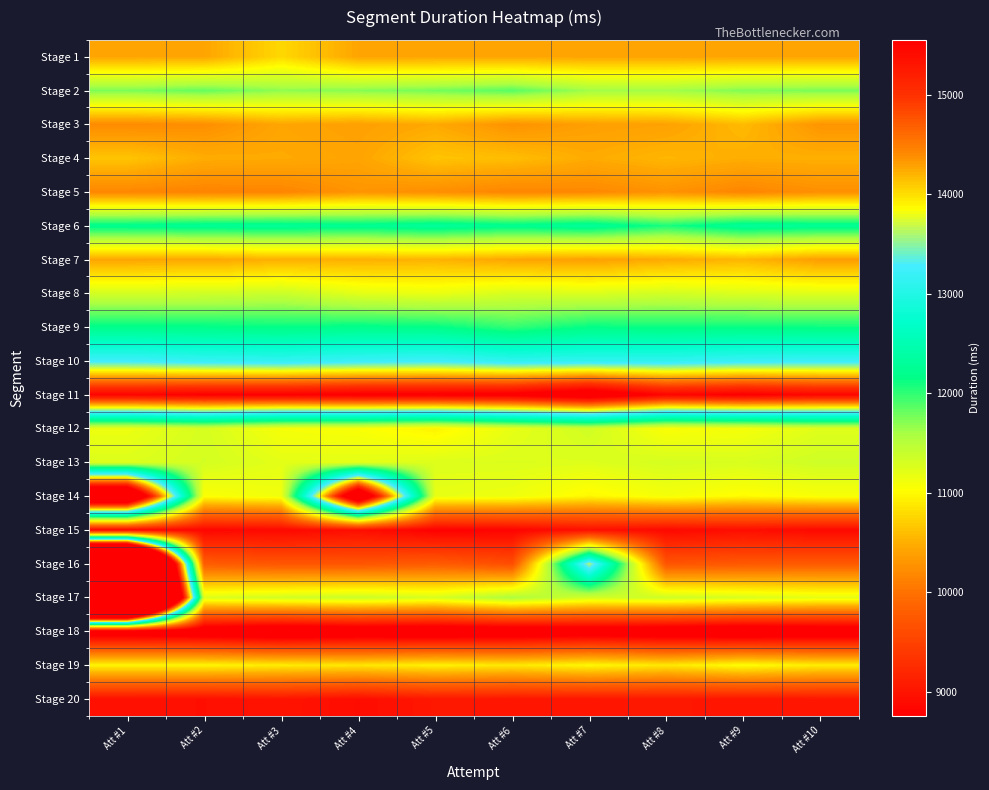

What is the total value across all series at Att #6?

219897